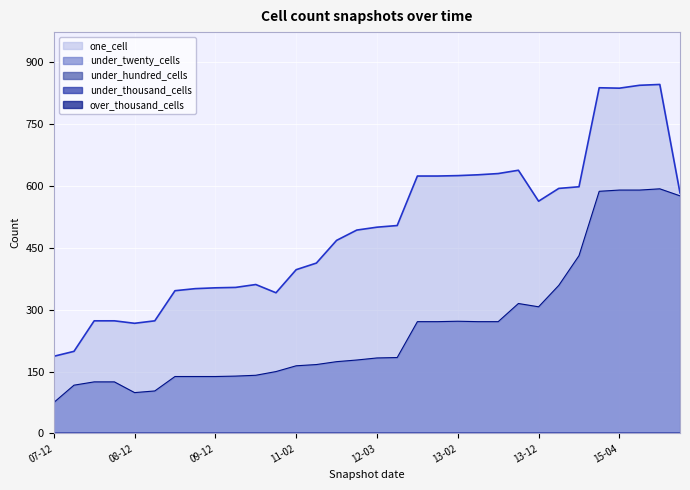

How many series are shown in this chart?

5